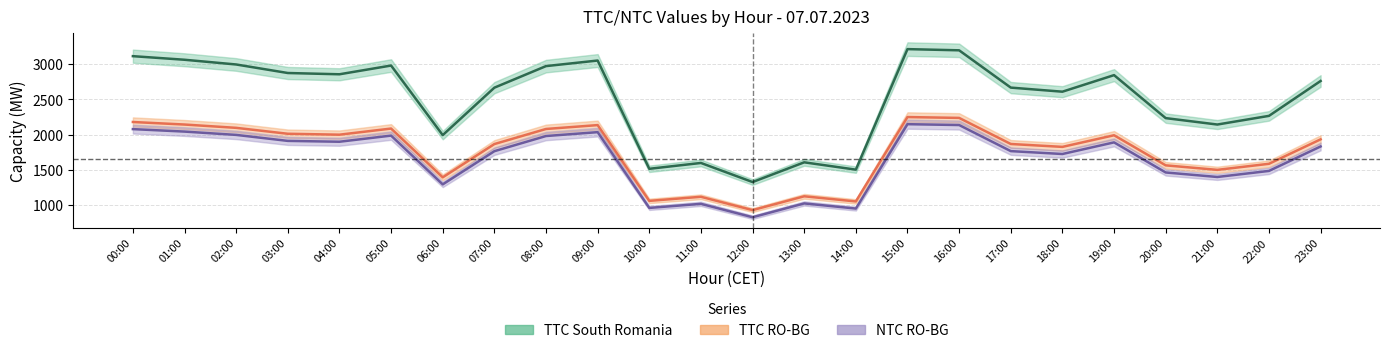

How many lines are shown in the chart?

3